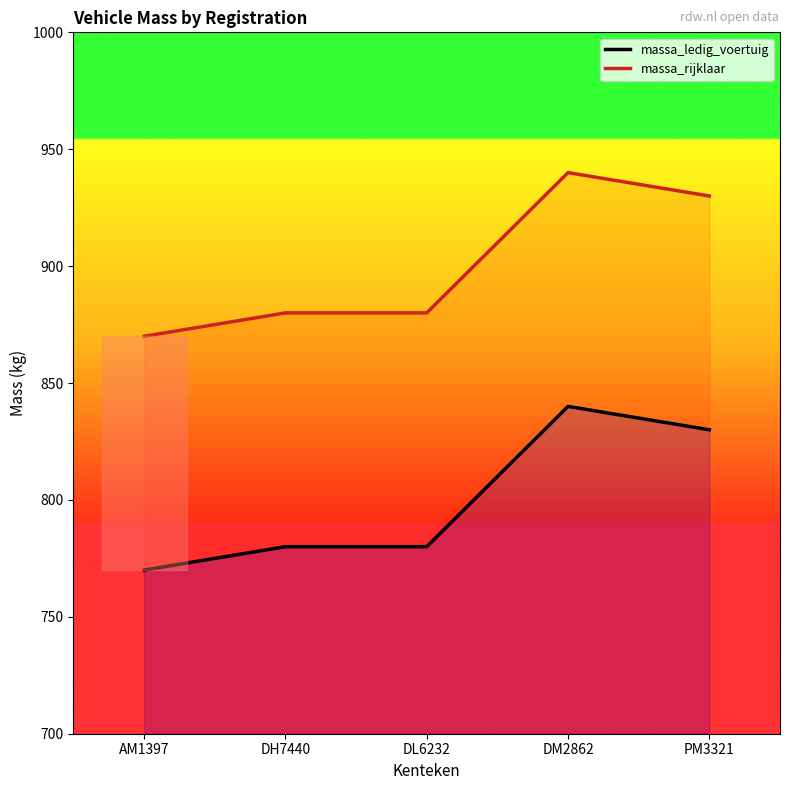

List the series in order of their peak value, highest first.

massa_rijklaar, massa_ledig_voertuig